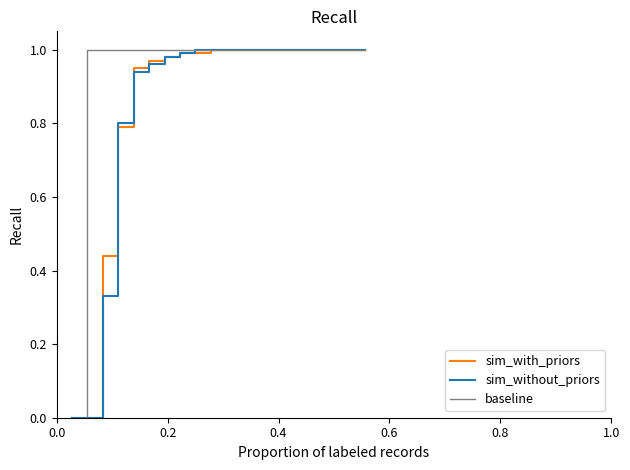

How many lines are shown in the chart?

3